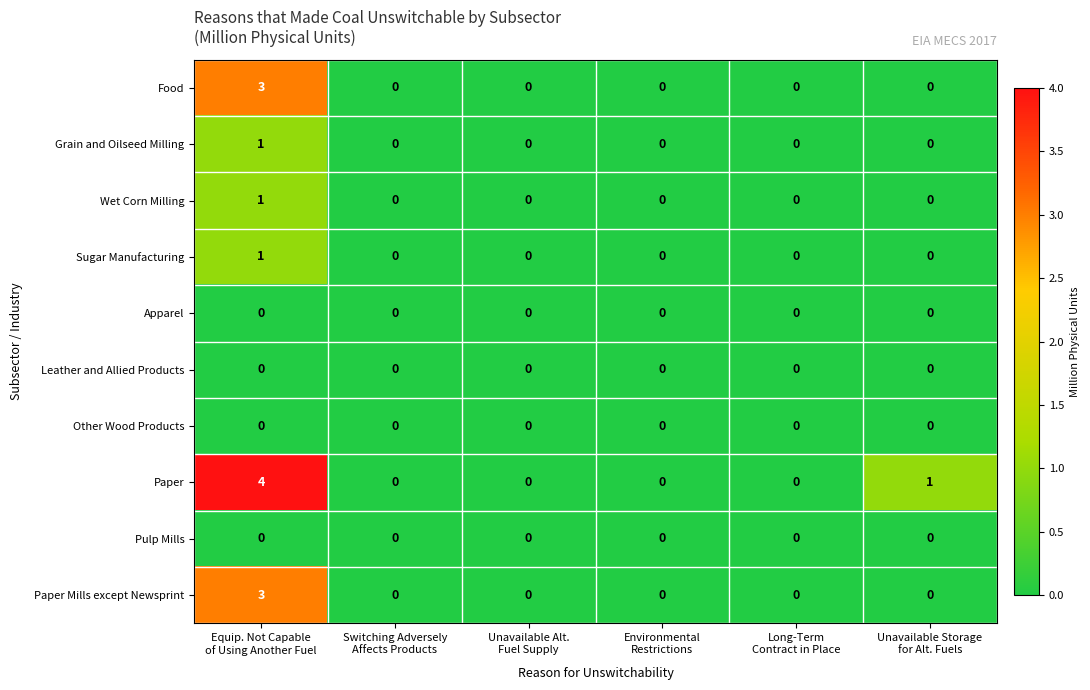

Count the number of data series in this chart.

10